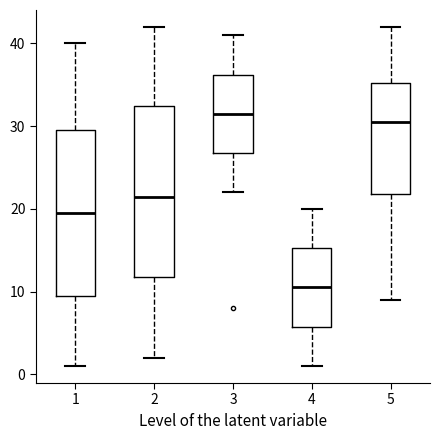

Reading left to right, read every box against the y-axis: the position of its median line, the range the box covers, and the ends of its whiskers. The values are not printed on the chart, so give them approximately, as read against the axis.

1: median 20, box 10 to 30, whiskers 1 to 40
2: median 22, box 12 to 33, whiskers 2 to 42
3: median 32, box 27 to 36, whiskers 22 to 41
4: median 11, box 6 to 15, whiskers 1 to 20
5: median 31, box 22 to 35, whiskers 9 to 42